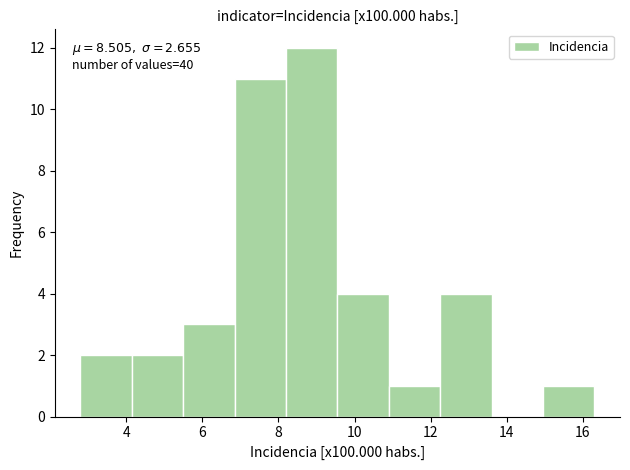

Over which range of the x-axis is the bar tallest?

8.20 to 9.55